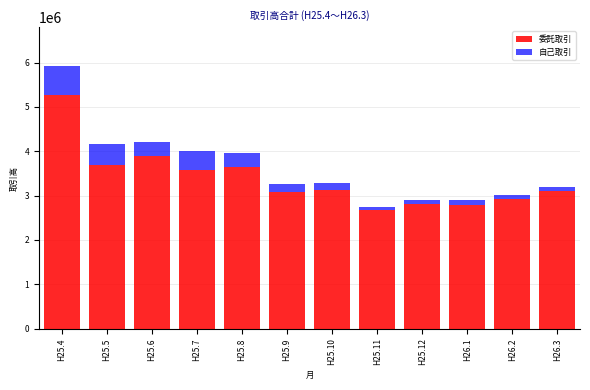

What is the maximum value for 委託取引?

5261106